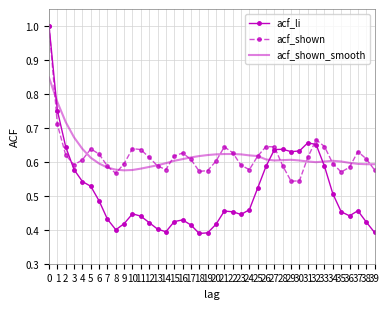

What is the difference between the acf_li values at 8 and 22?

0.1